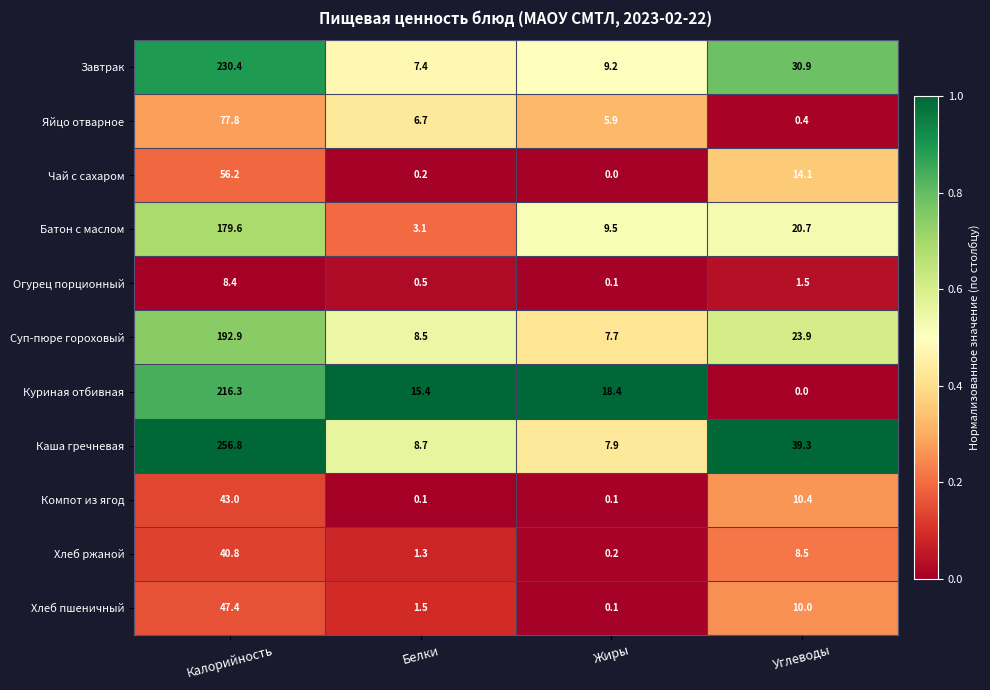

At Белки, list the series in order from smallest to largest.

Компот из ягод, Чай с сахаром, Огурец порционный, Хлеб ржаной, Хлеб пшеничный, Батон с маслом, Яйцо отварное, Завтрак, Суп-пюре гороховый, Каша гречневая, Куриная отбивная